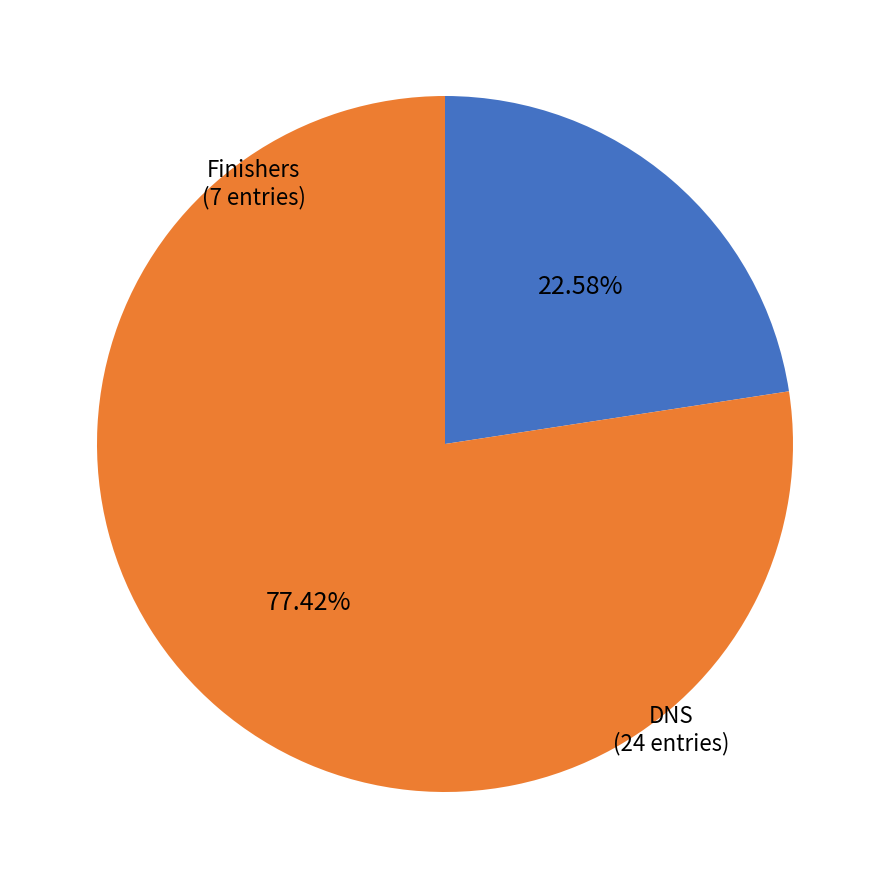

Rank the categories by value from lowest to highest.

Finishers, DNS